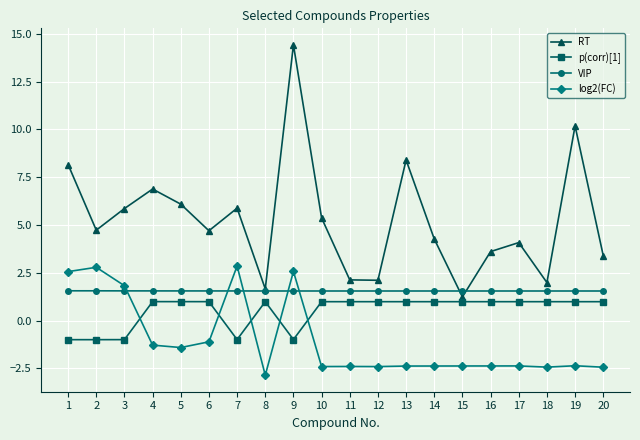

At which label is log2(FC) closest to 0?

6